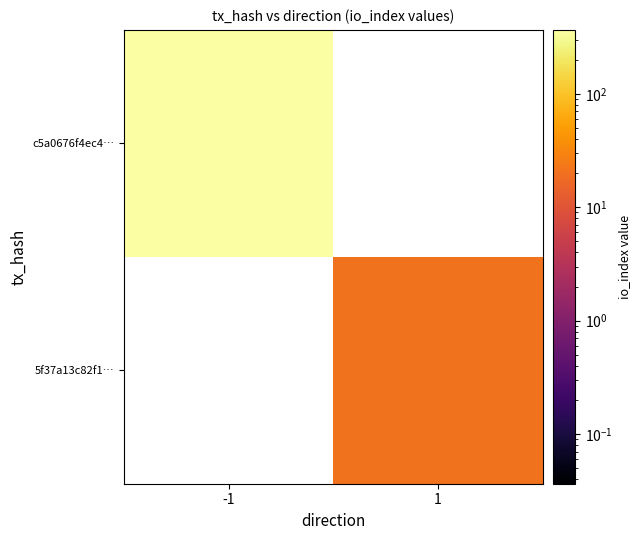

Which category has the lowest value across all series?

1